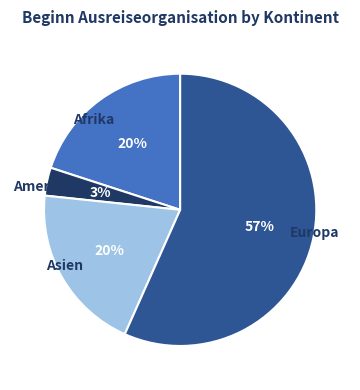

Is the sum of Amerika and Asien greater than half?

No